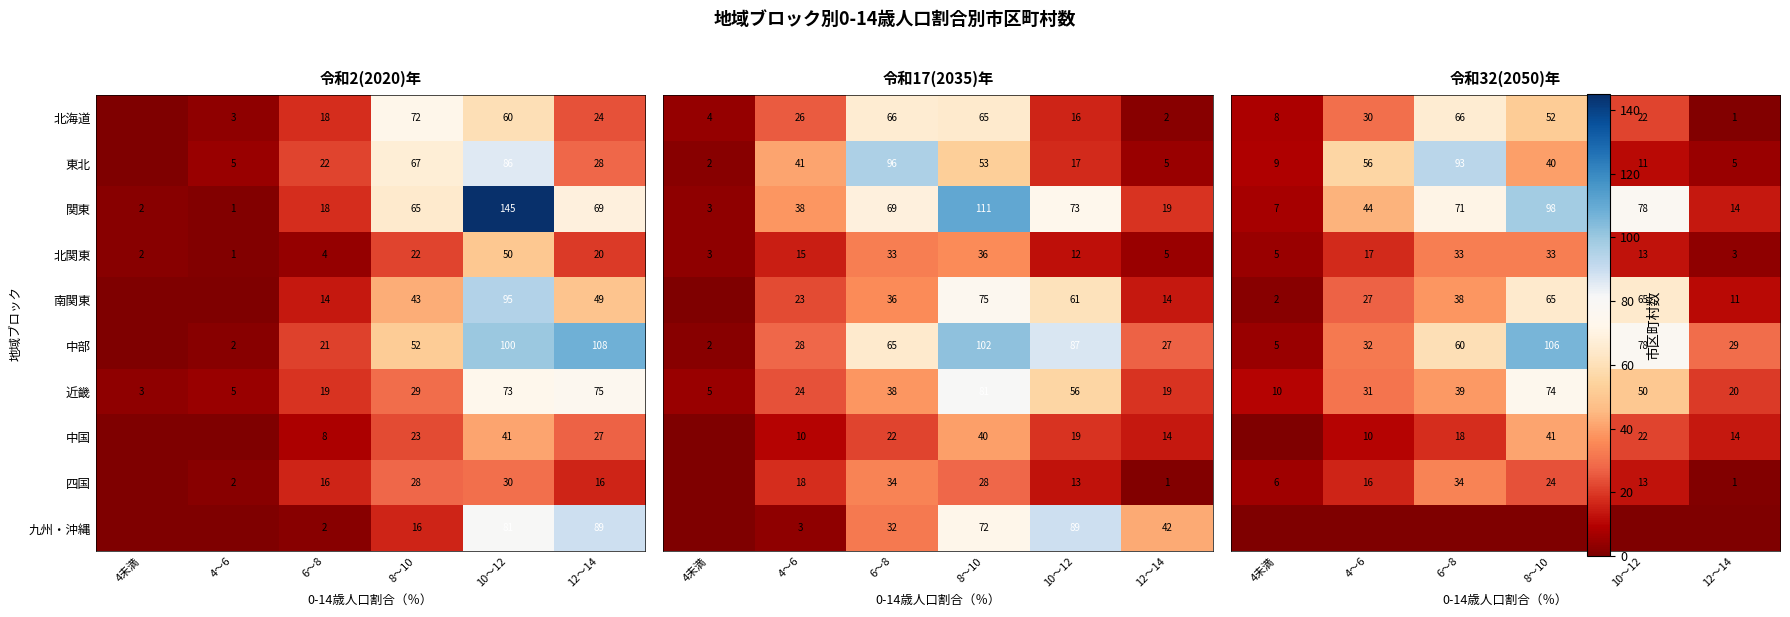

At how many categories does at least one series exceed 64?

3